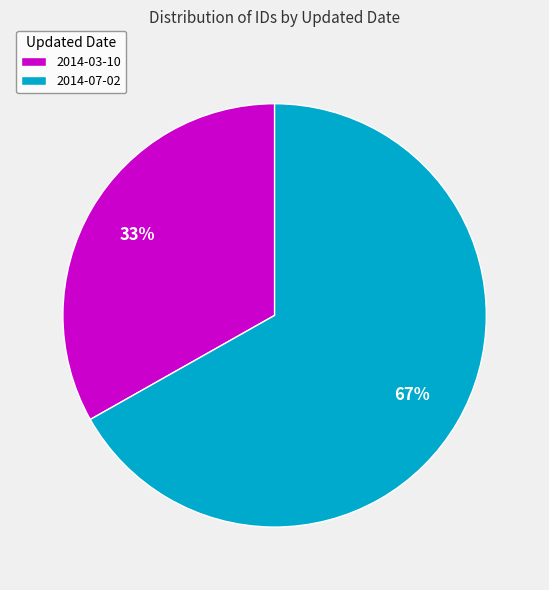

To the nearest percent, what percentage of the pie is 2014-03-10?

33%